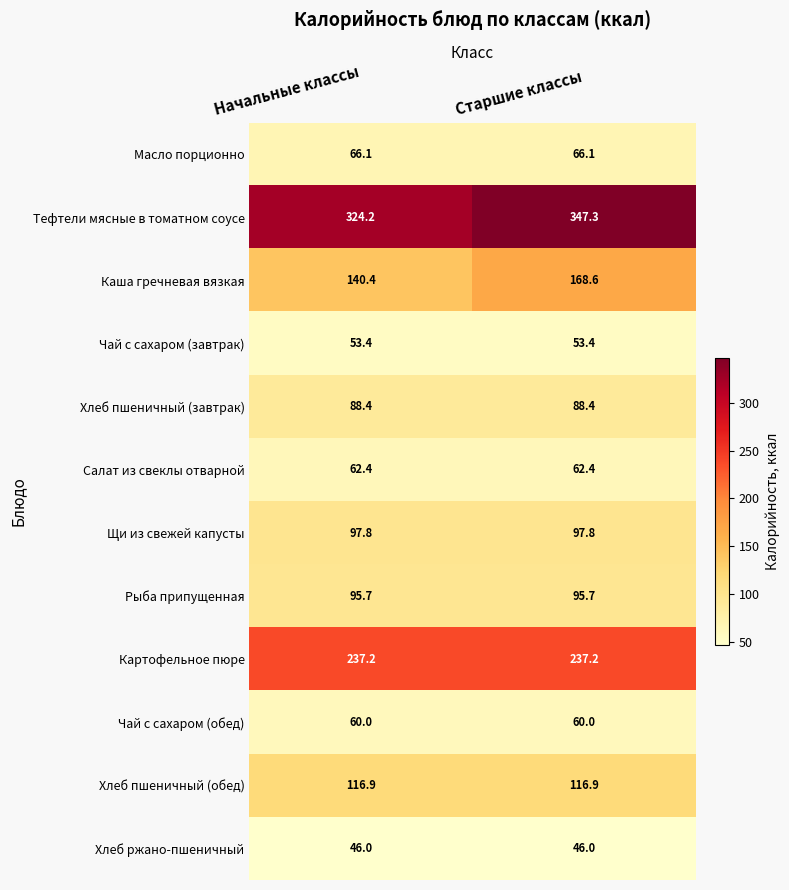

Which series has the largest total across all categories?

Тефтели мясные в томатном соусе